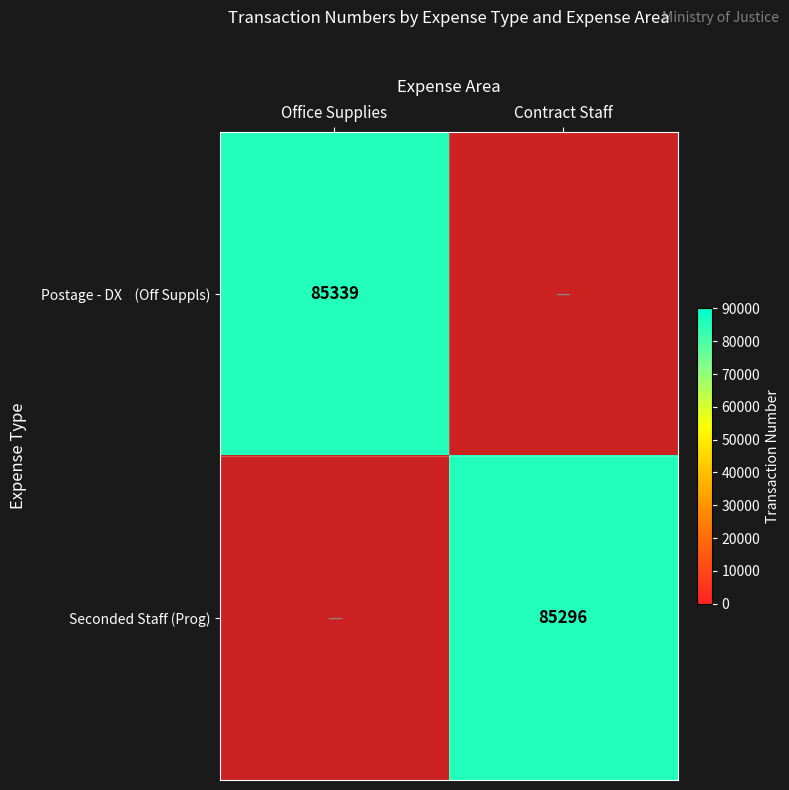

True or false: Seconded Staff (Prog) has a value of 85296 at Contract Staff.

True